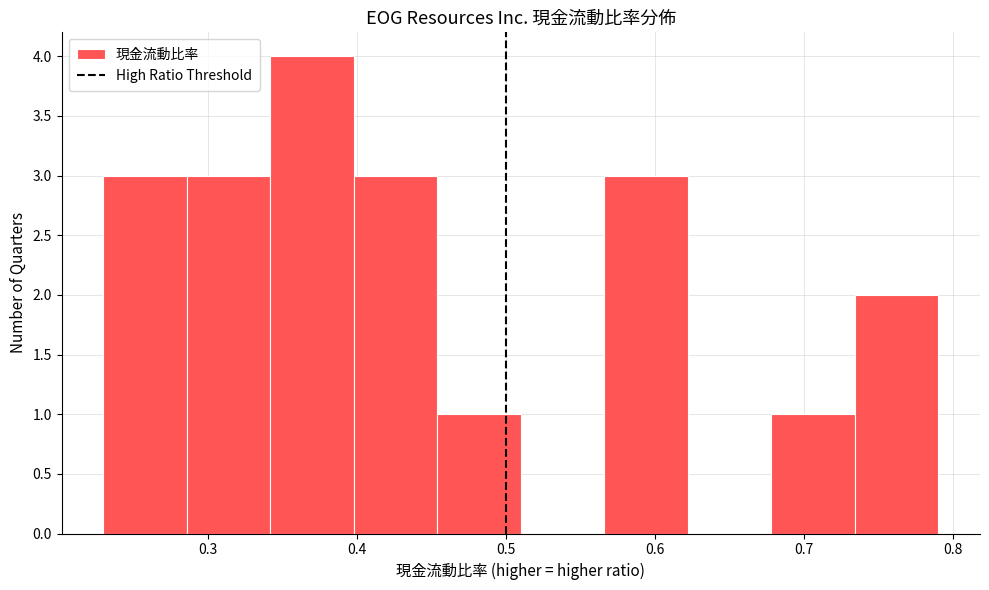

What is the height of the bar covering 0.734 to 0.790 on the x-axis? Neither the bar edges nor the heights are printed on the chart, so give them approximately, as read against the axes.

2